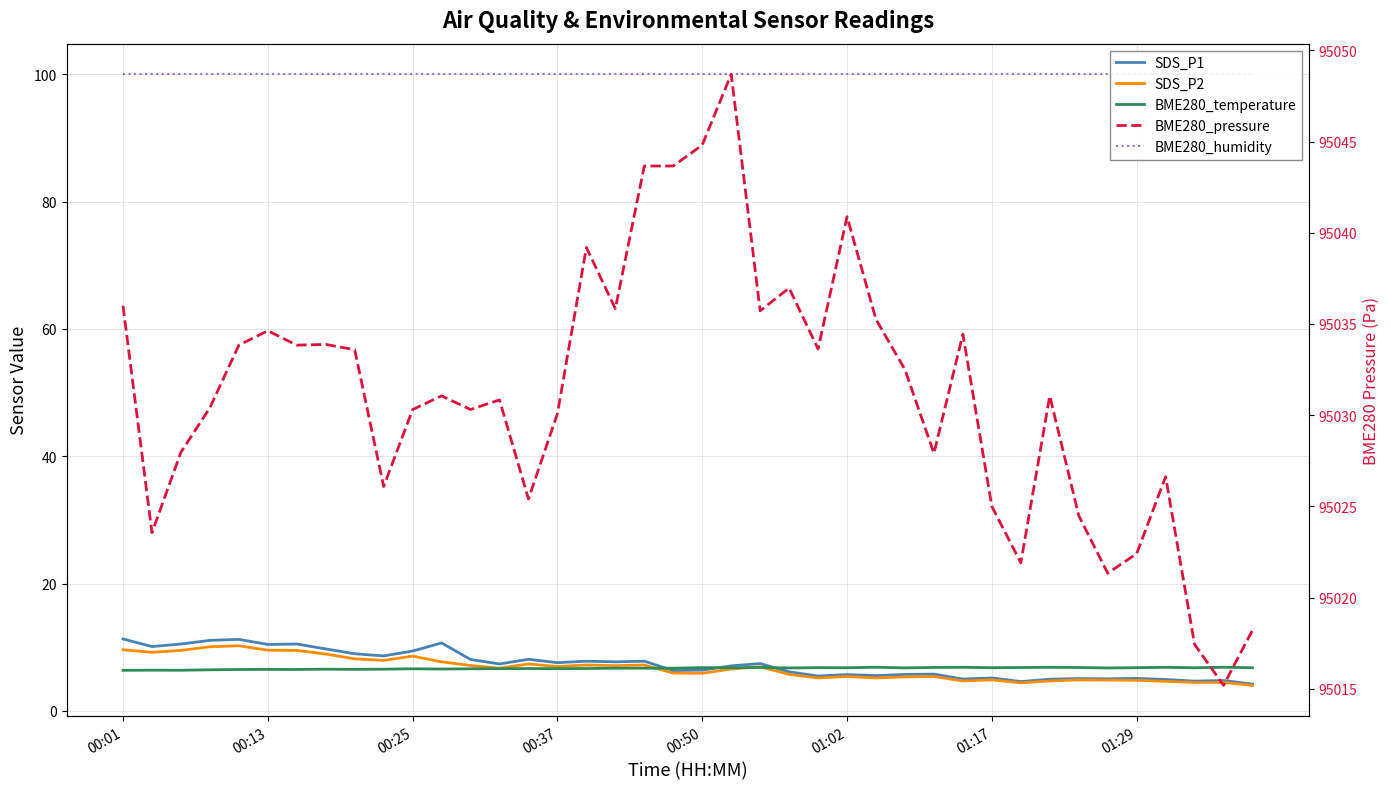

How many lines are shown in the chart?

5